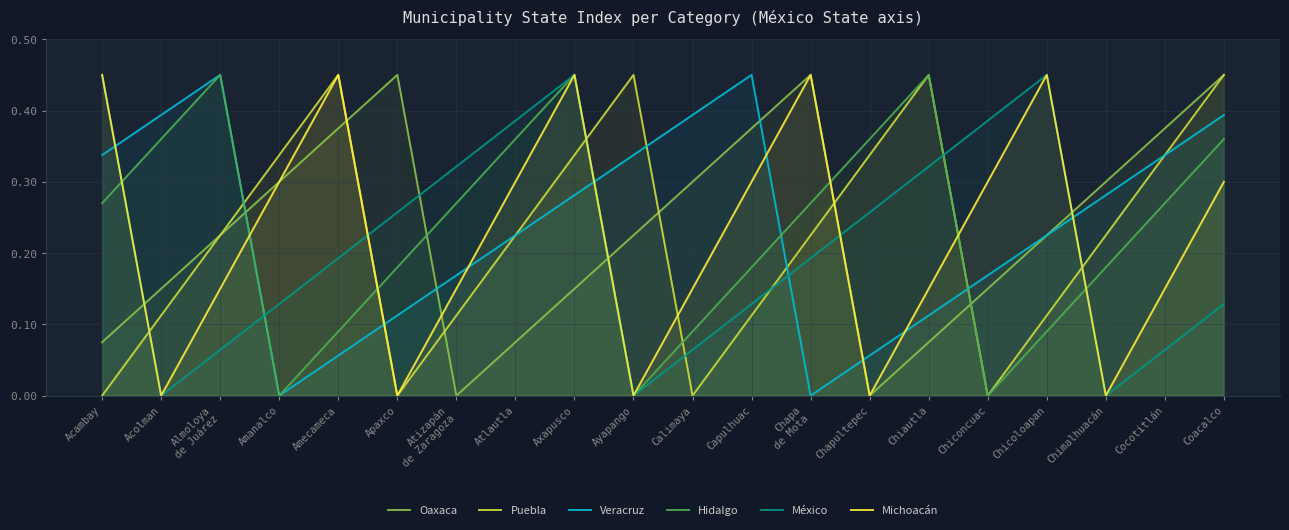

Is the value of Puebla at Amecameca greater than the value of Oaxaca at Atlautla?

Yes